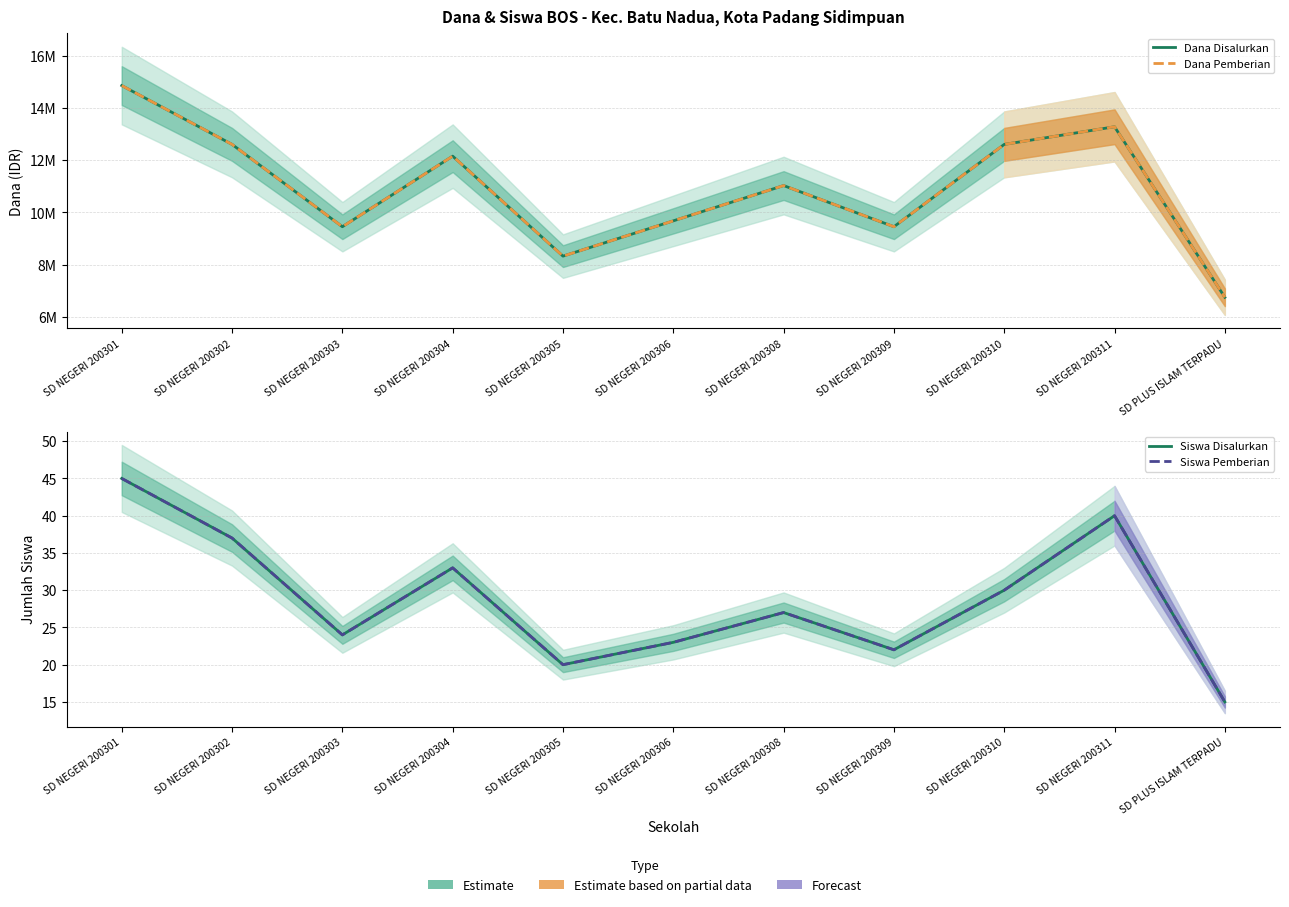

What position from the left is SD NEGERI 200305?

5